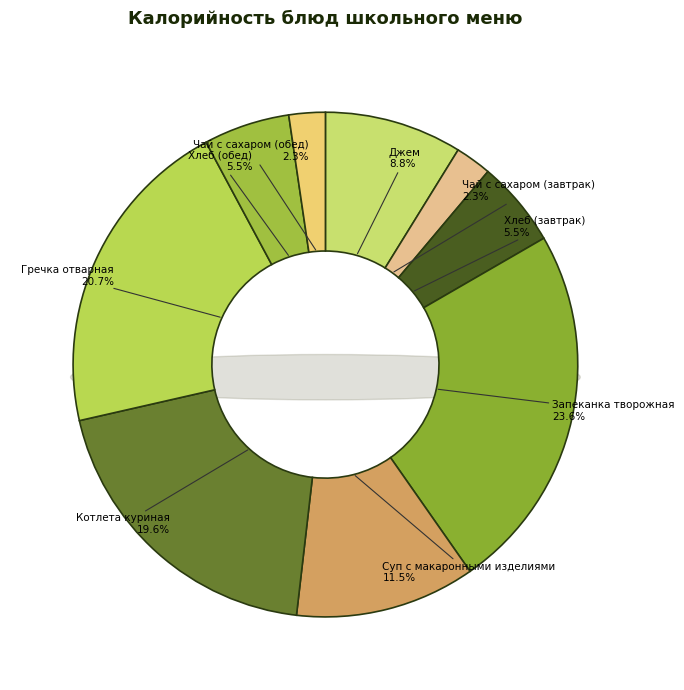

Is it true that Суп с макаронными изделиями is 12% of the pie?

True